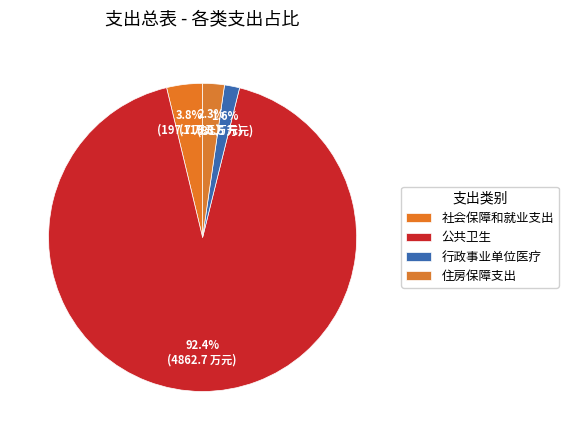

What is the ratio of the value at 公共卫生 to the value at 社会保障和就业支出?

24.6